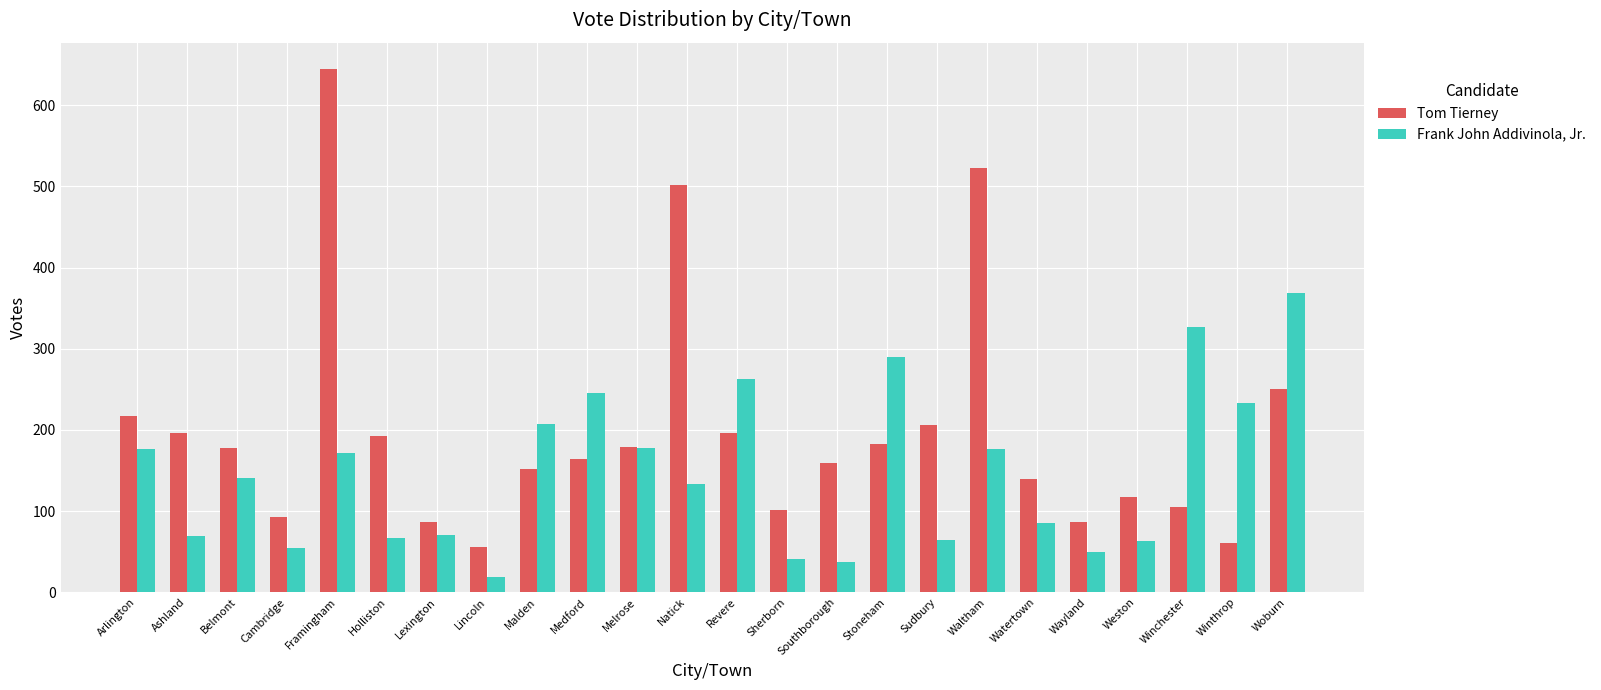

What is the average value of the Frank John Addivinola, Jr. series?

147